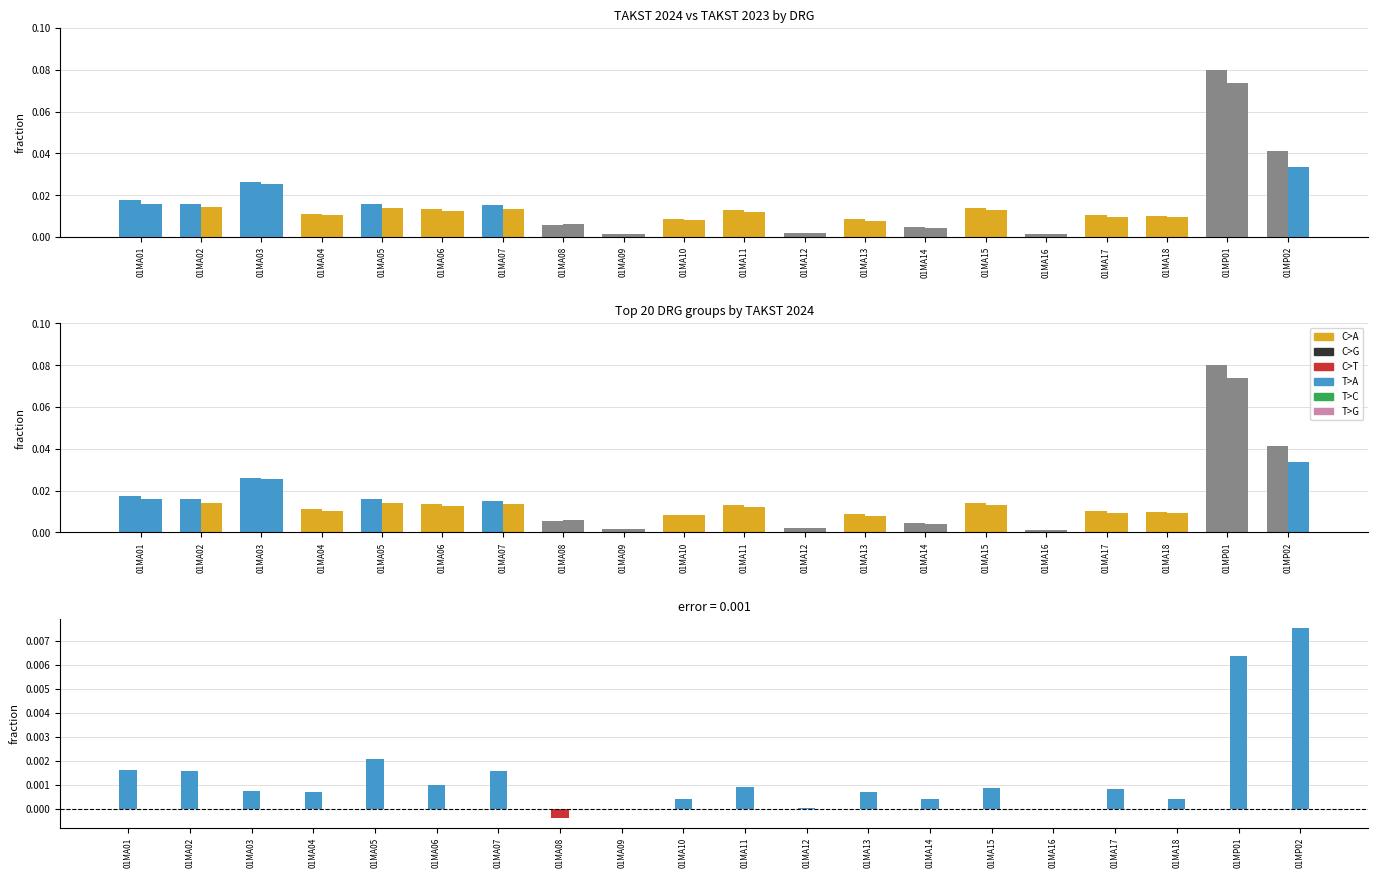

Does the chart contain any negative values?

Yes